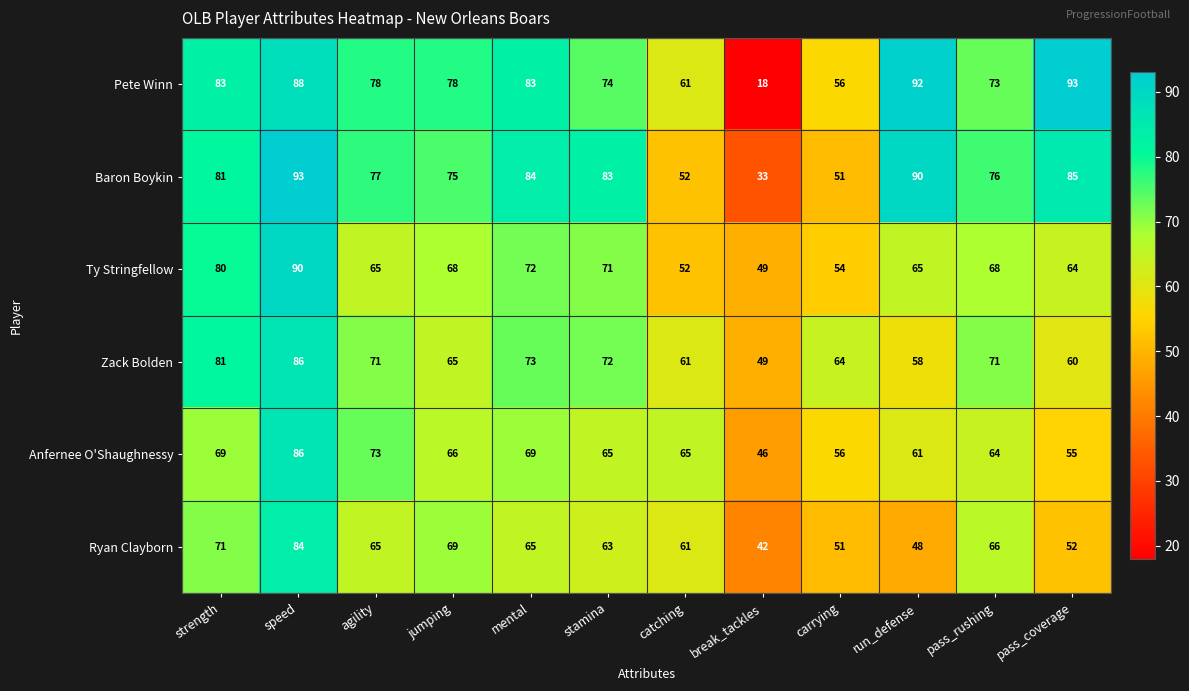

What is the sum of all Anfernee O'Shaughnessy values?

775